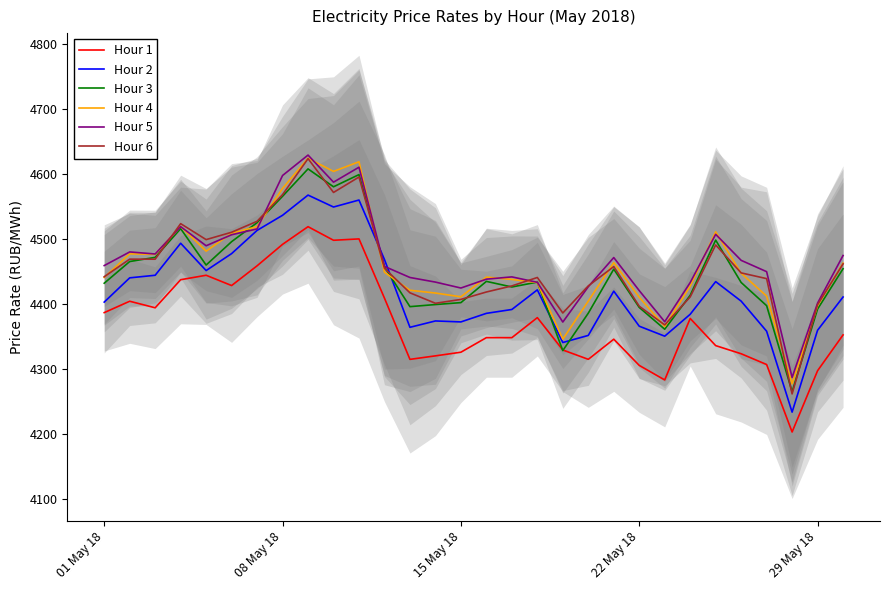

True or false: Hour 4 and Hour 1 cross at least once.

False